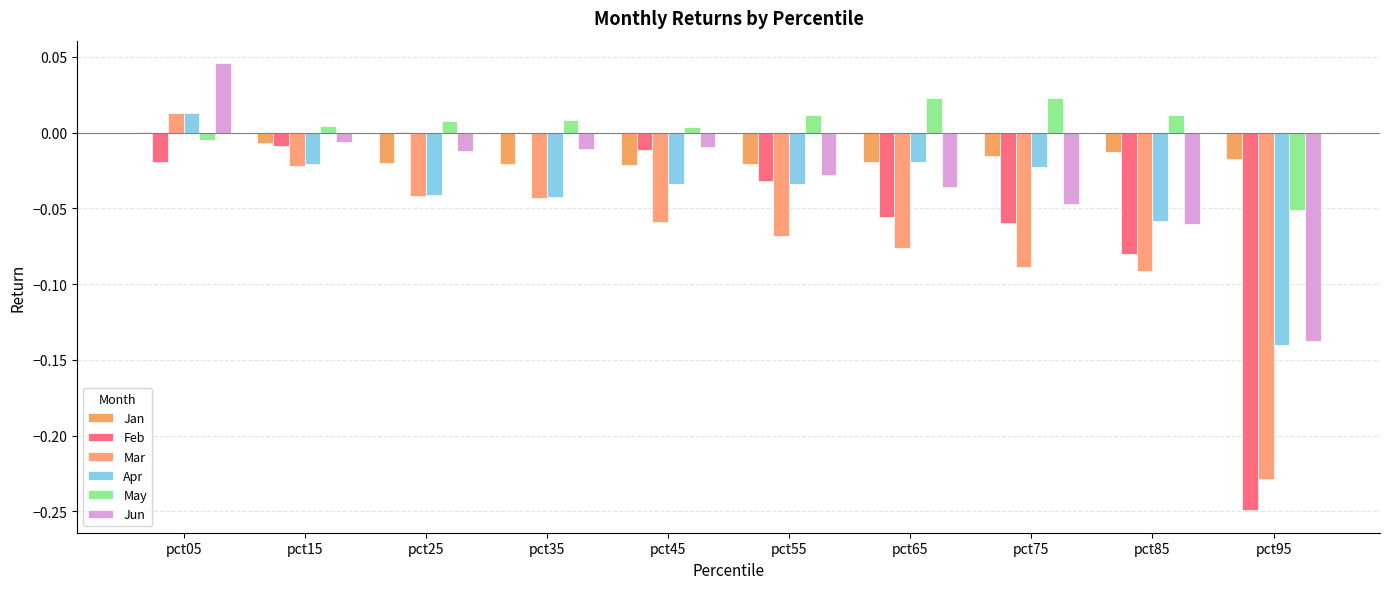

Which series changed the most between pct25 and pct45?

Mar